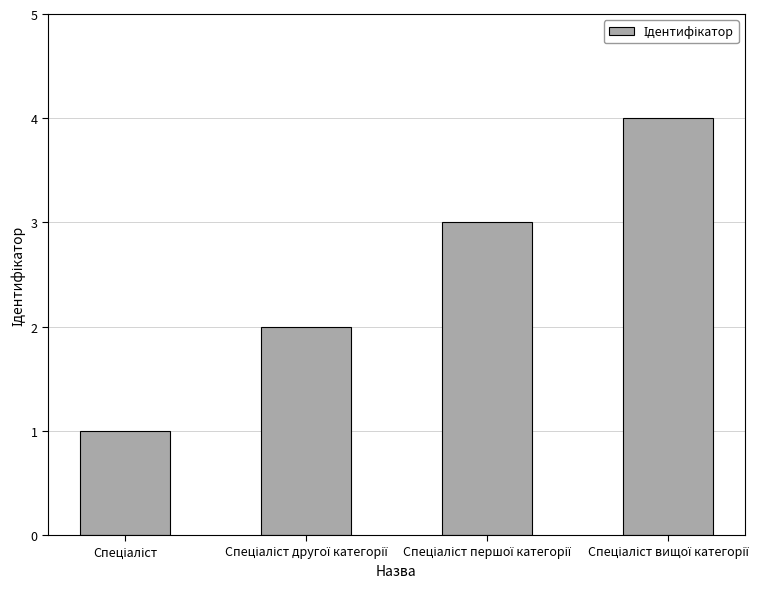

Are the bars horizontal?

No